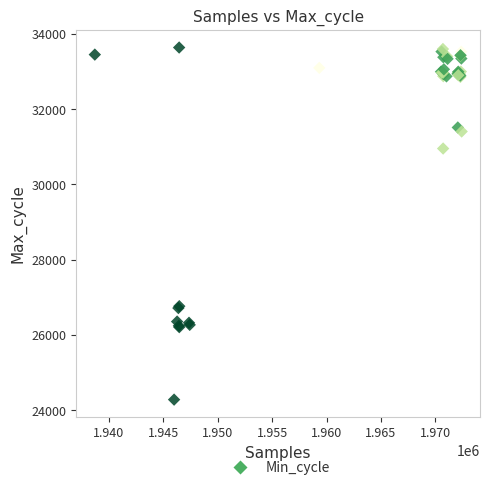

What Y value in the scatter plot is closest to 28961?

30955